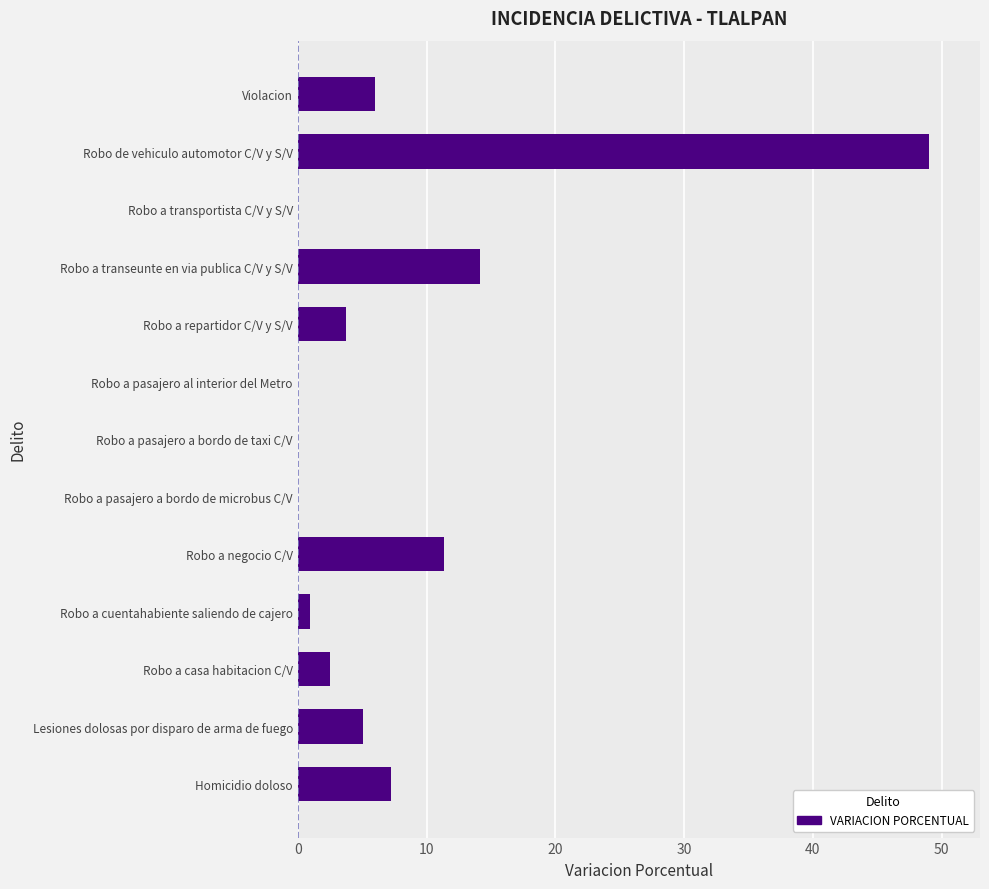

What is the sum of all values?

100.0